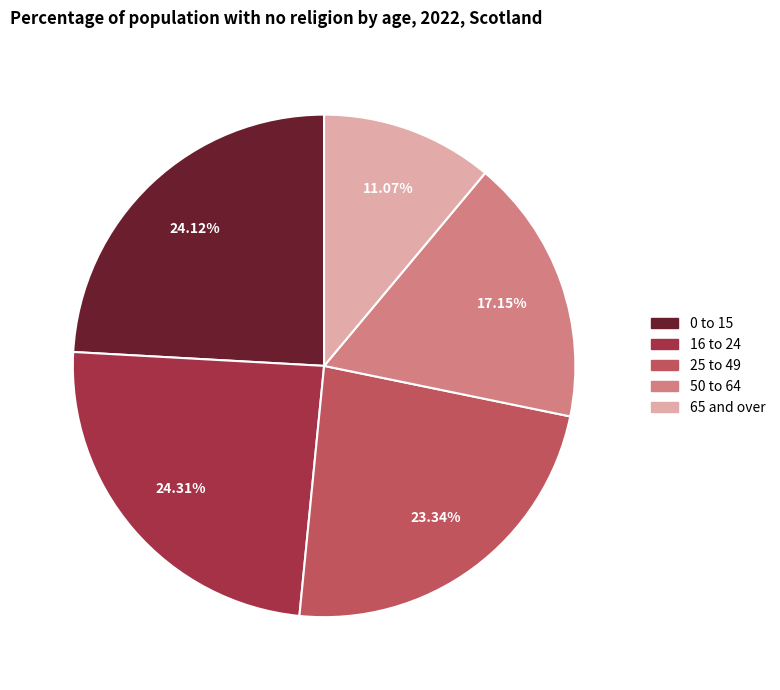

Which has a higher value, 16 to 24 or 65 and over?

16 to 24